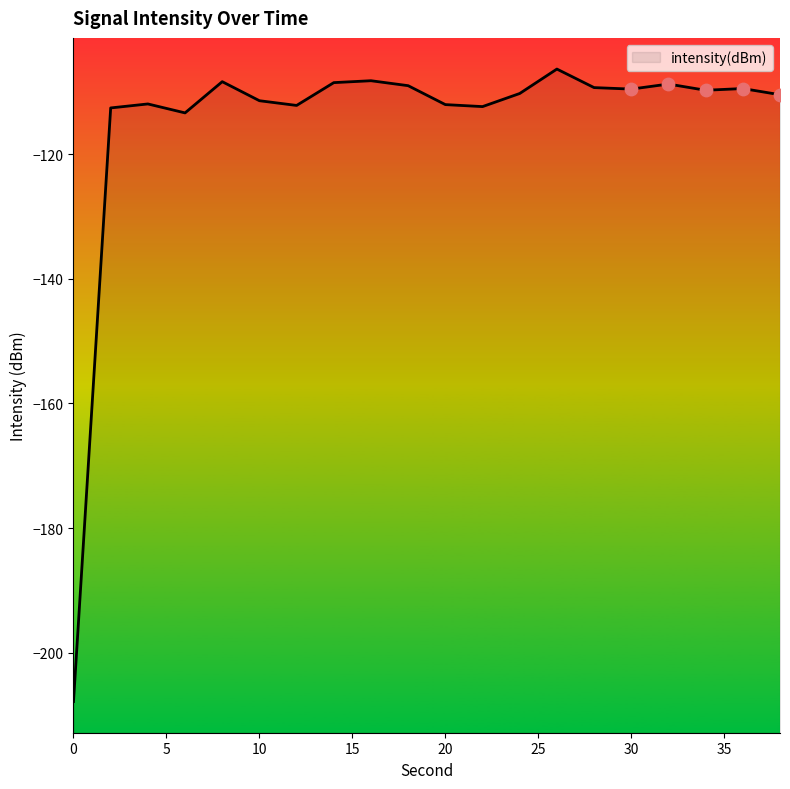

Between 24 and 0, which is larger?

24